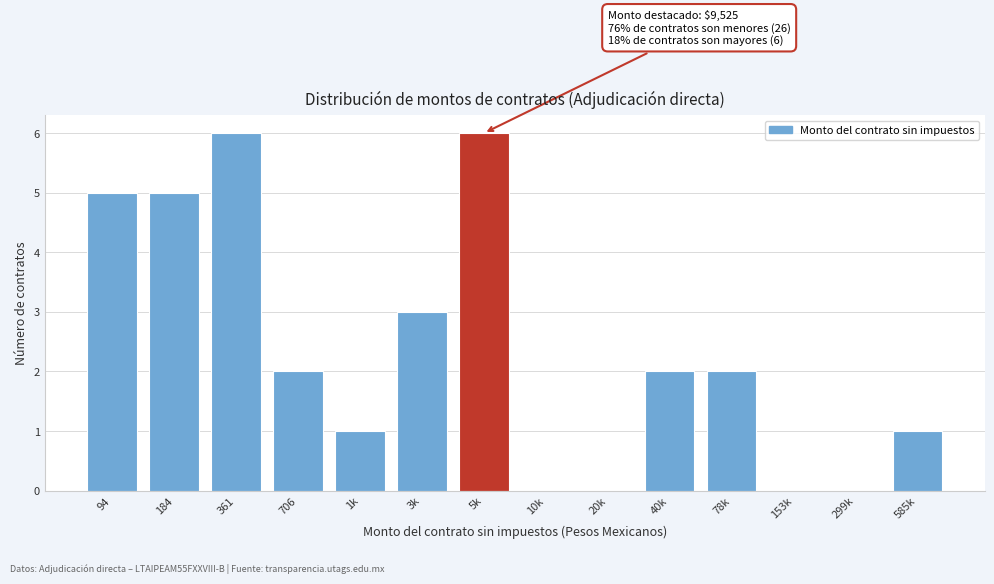

Reading left to right, transcribe all the data shown in this chart.

94=5	184=5	361=6	706=2	1k=1	3k=3	5k=6	10k=0	20k=0	40k=2	78k=2	153k=0	299k=0	585k=1